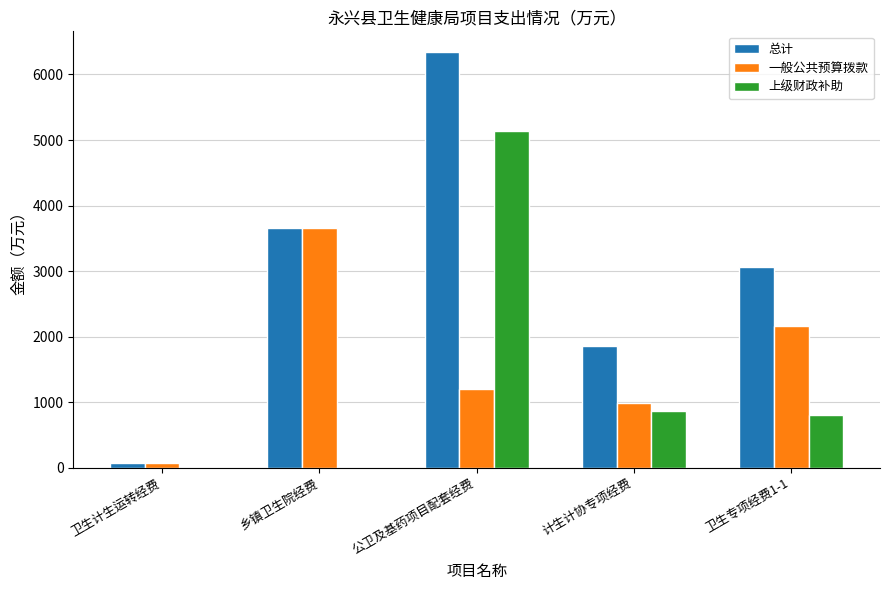

How many series are shown in this chart?

3